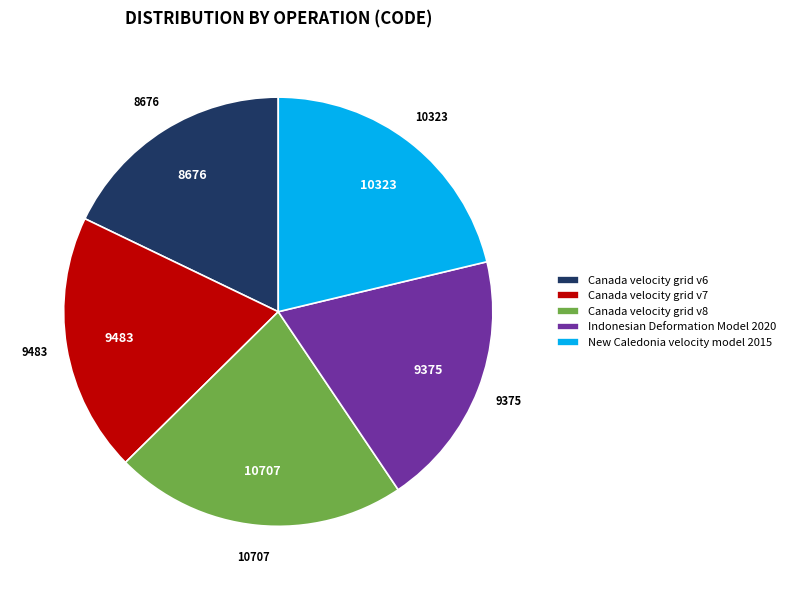

The Indonesian Deformation Model 2020 slice represents 14% of the pie. True or false?

False